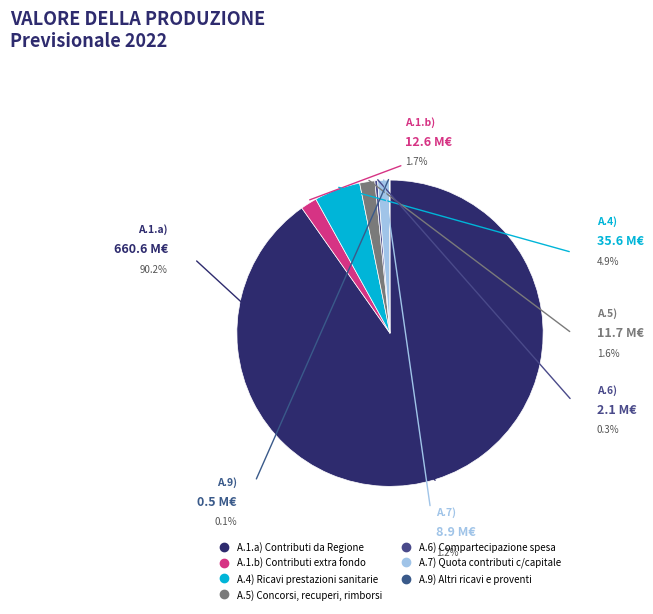

Do A.6) Compartecipazione spesa and A.7) Quota contributi c/capitale together represent more than half of the pie?

No